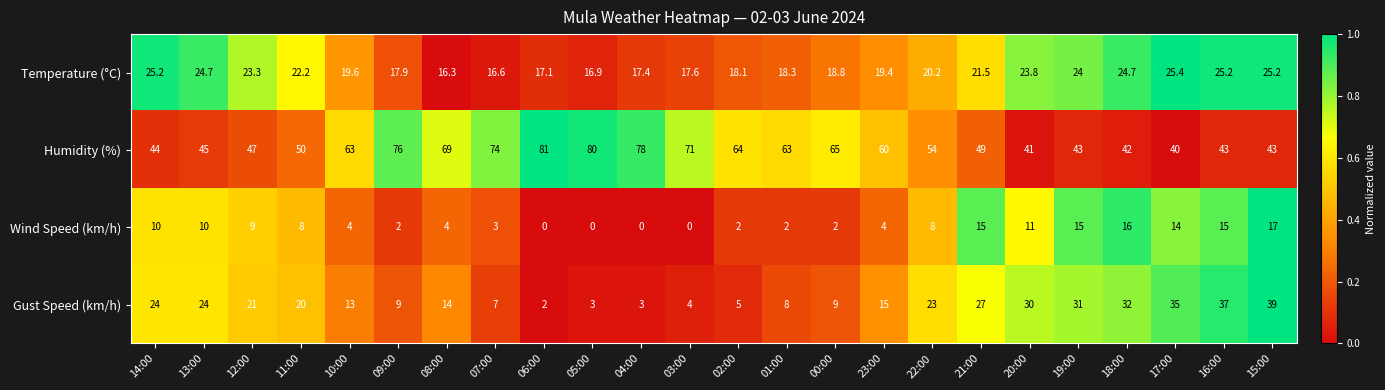

Which series has the widest spread of values?

Humidity (%)